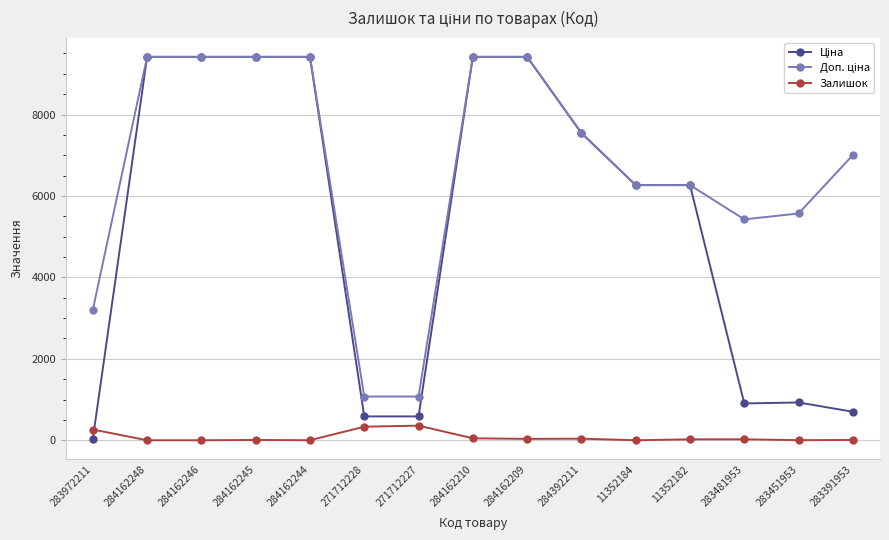

What is the total value across all series at 271712228?

1993.4